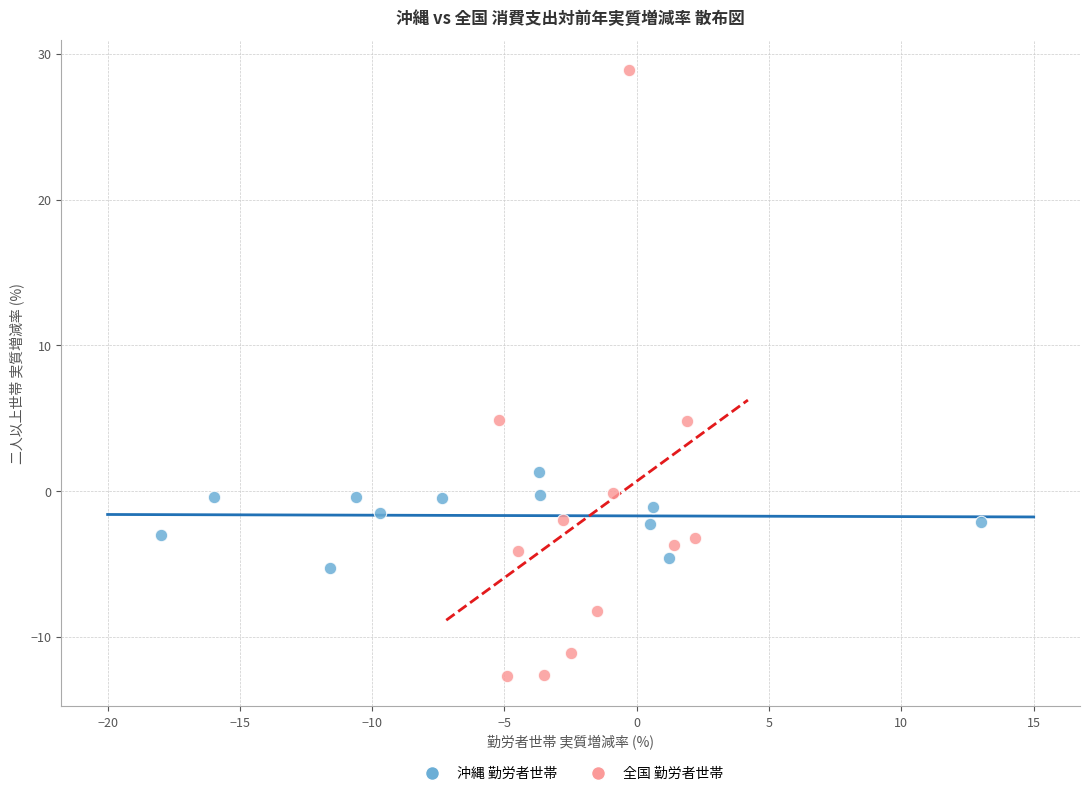

Which series reaches the minimum Y coordinate?

全国 勤労者世帯